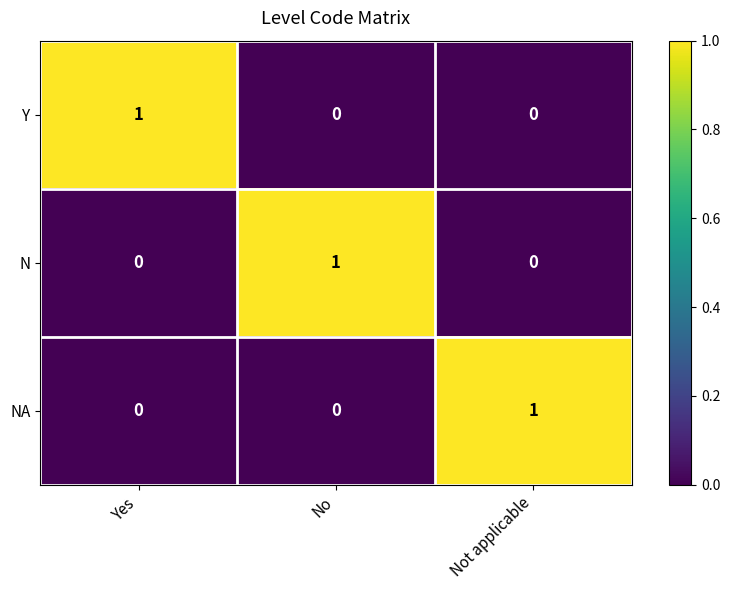

How many Y values are between 0 and 1?

3